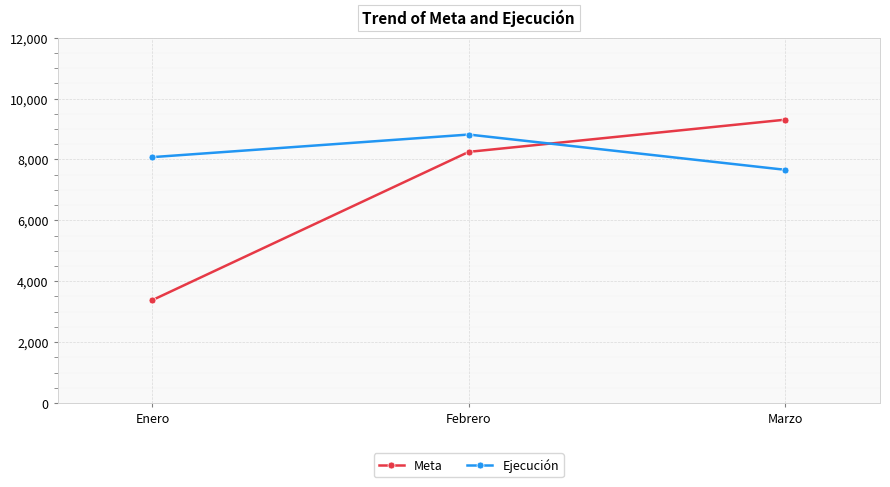

Reading left to right, extract all data points from this chart.

Meta: 3381	8251	9308
Ejecución: 8078	8820	7662